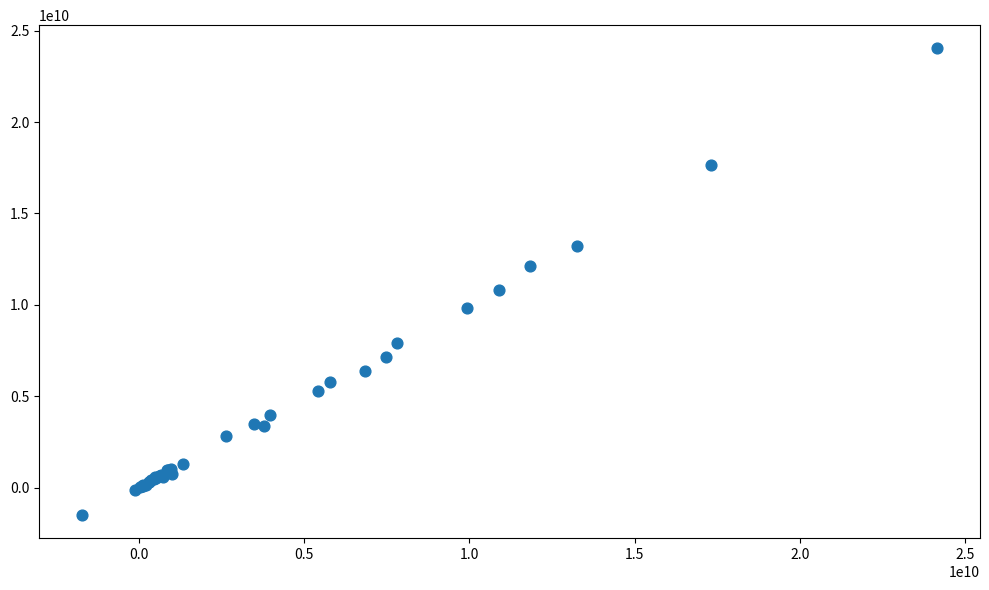

What Y value in the scatter plot is closest to 11269775000?

10828186000